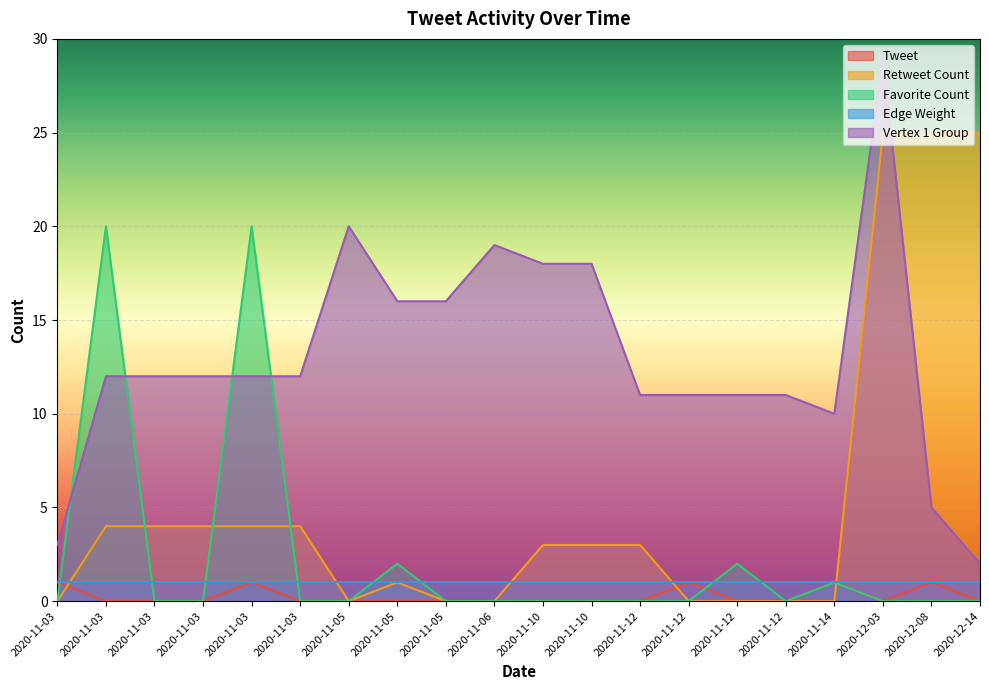

What is the maximum value shown in the chart?

29